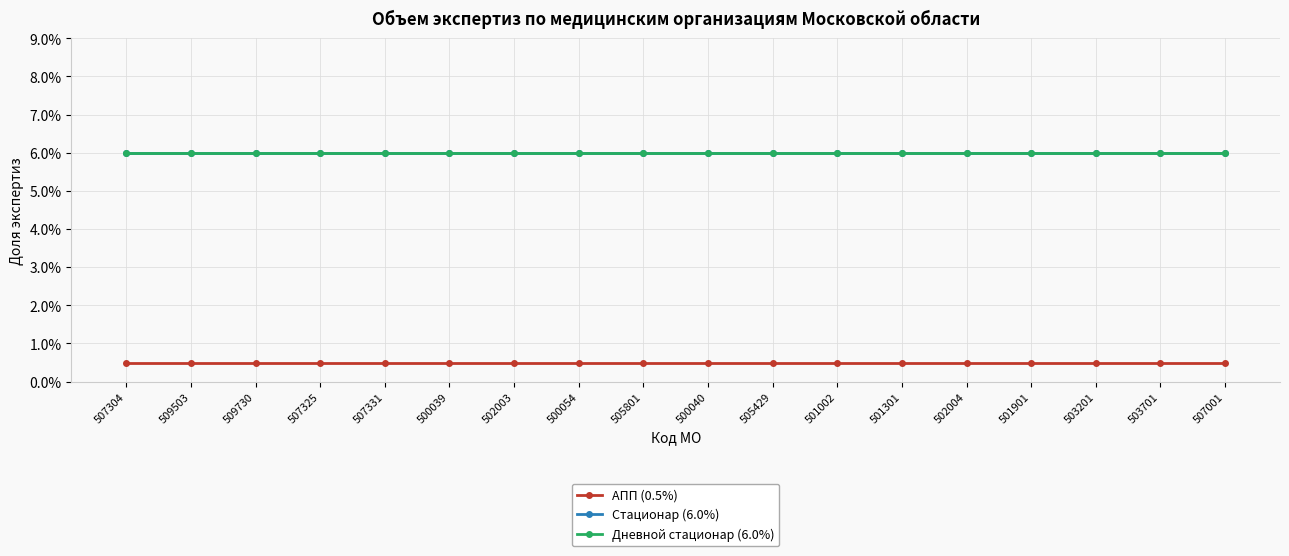

Rank the series at 503701 from lowest to highest value.

АПП (0.5%), Стационар (6.0%), Дневной стационар (6.0%)